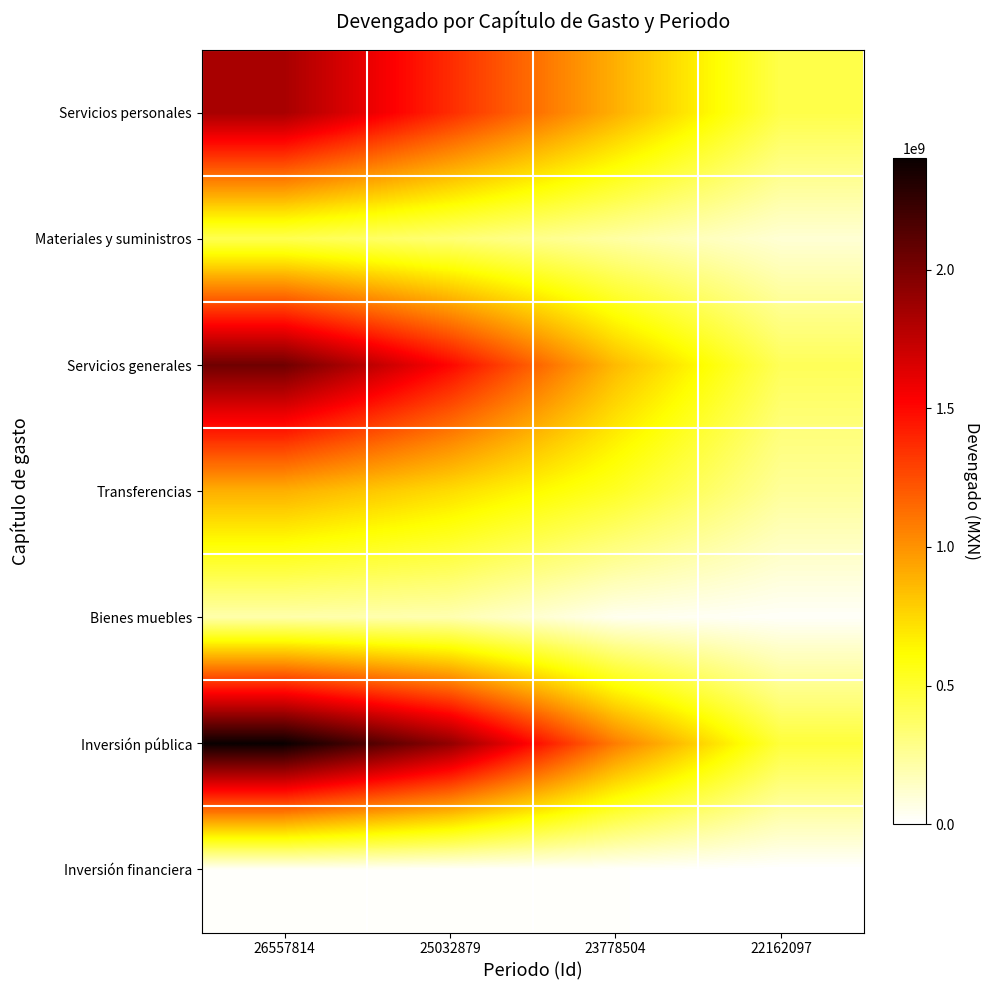

Reading left to right, transcribe all the data shown in this chart.

Servicios personales: 26557814=1834672397.7	25032879=1370855452.0	23778504=897687849.6	22162097=435612508.2
Materiales y suministros: 26557814=418109516.9	25032879=333176982.1	23778504=222971513.8	22162097=105359462.6
Servicios generales: 26557814=2035235490.4	25032879=1506986021.0	23778504=858540777.3	22162097=401163166.8
Transferencias: 26557814=894623108.1	25032879=733910550.0	23778504=527503665.1	22162097=245402908.1
Bienes muebles: 26557814=204402862.5	25032879=191475398.4	23778504=43401252.2	22162097=19949641.0
Inversión pública: 26557814=2402678395.2	25032879=1916917234.0	23778504=1080656416.9	22162097=473774240.8
Inversión financiera: 26557814=17627172.4	25032879=10344717.3	23778504=10344717.3	22162097=0.0